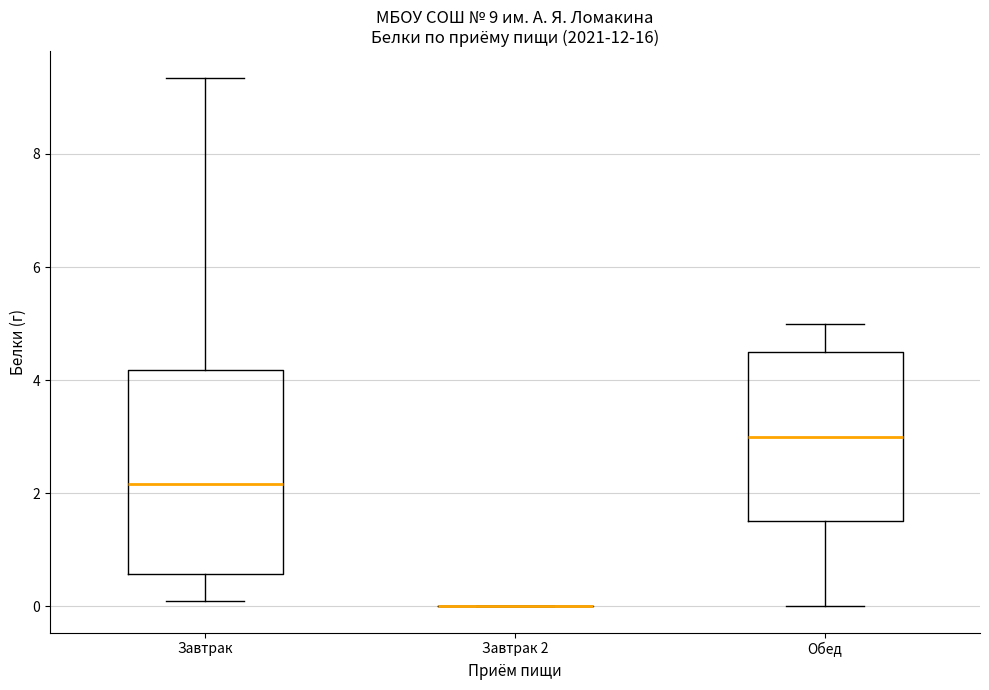

Comparing the boxes themselves (not the whiskers), which one is the tallest?

Завтрак